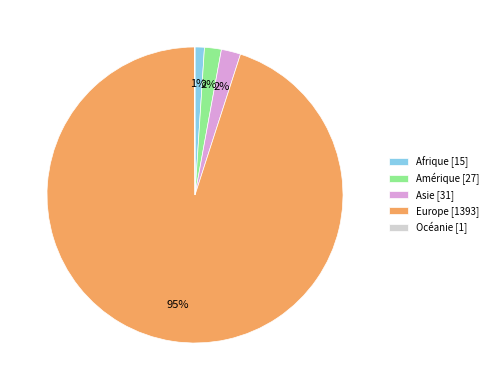

To the nearest percent, what is the combined percentage of Afrique and Asie?

3%